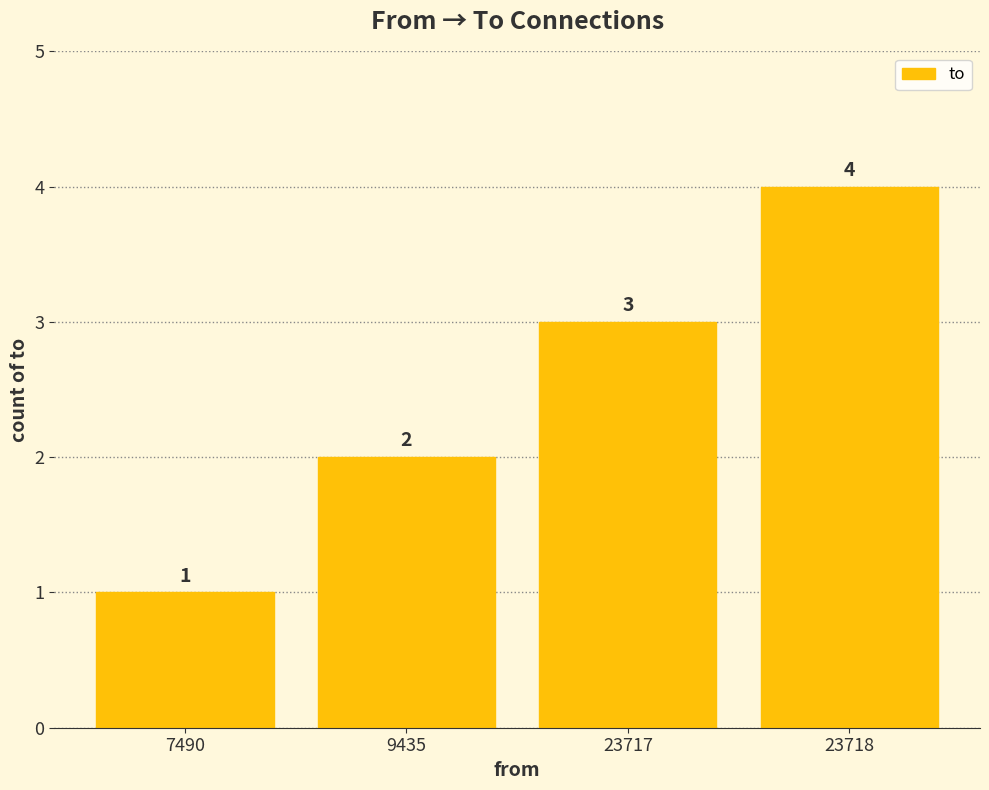

What is the value of the 2nd bar from the left?

2